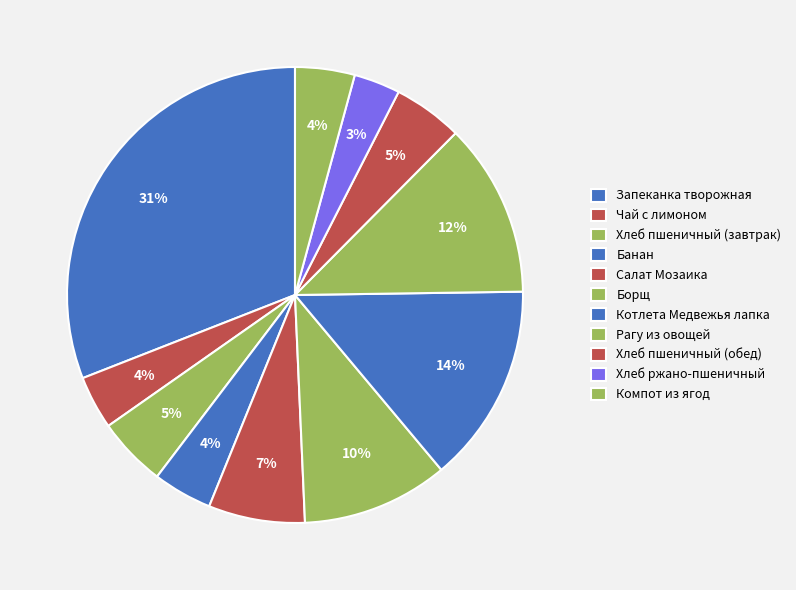

How many segments does this pie chart have?

11